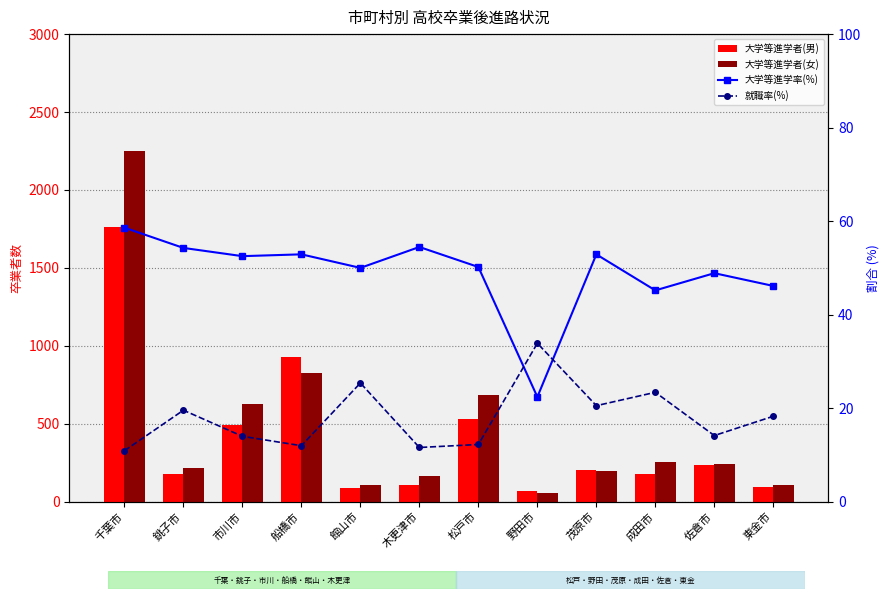

What is the sum of the 大学等進学者(女) values at 市川市 and 野田市?

682.0